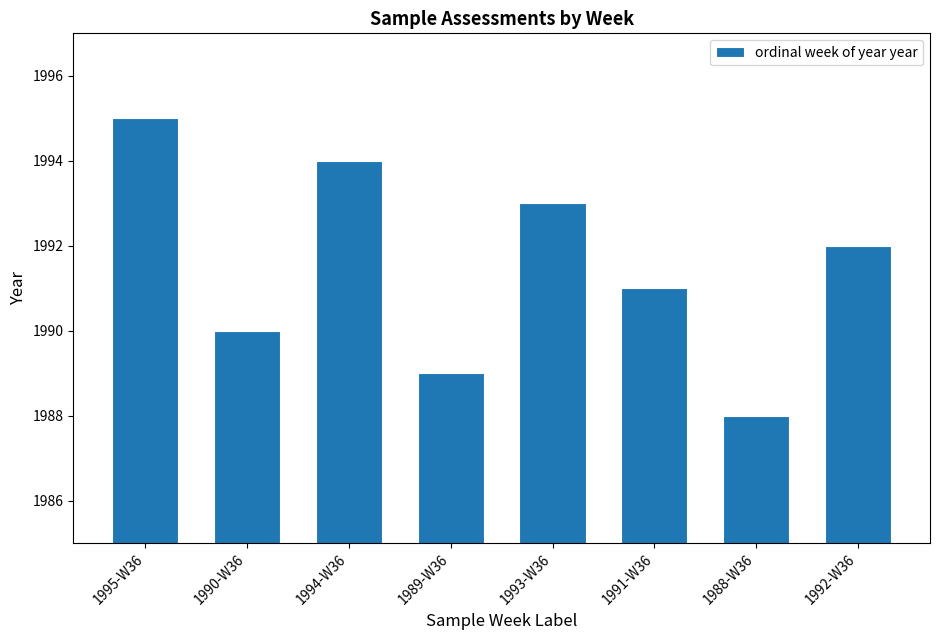

Reading left to right, list all the values displayed in this chart.

1995-W36=1995	1990-W36=1990	1994-W36=1994	1989-W36=1989	1993-W36=1993	1991-W36=1991	1988-W36=1988	1992-W36=1992